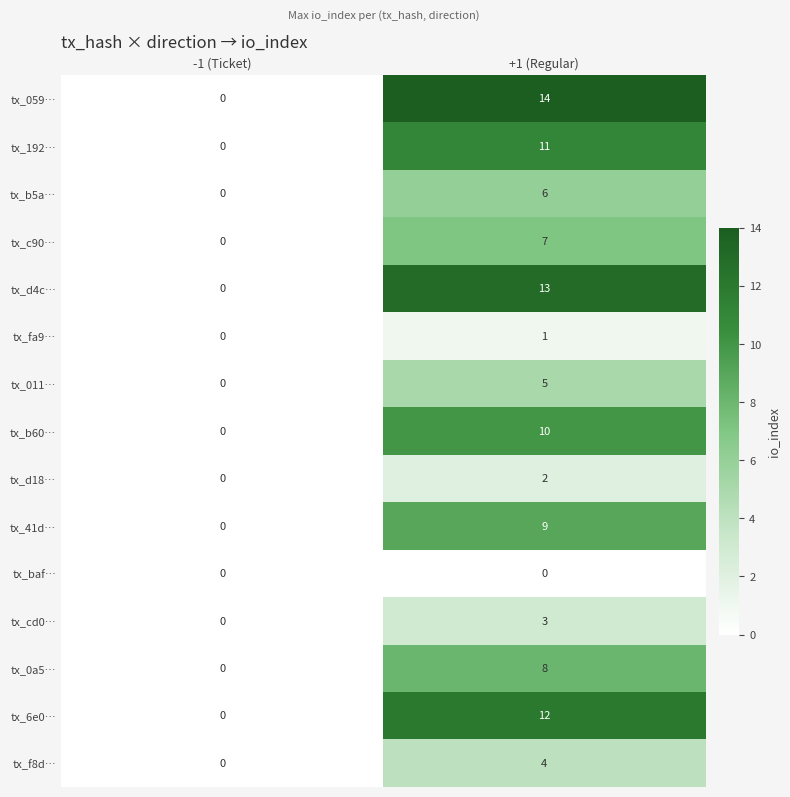

Which series has the widest spread of values?

tx_059…